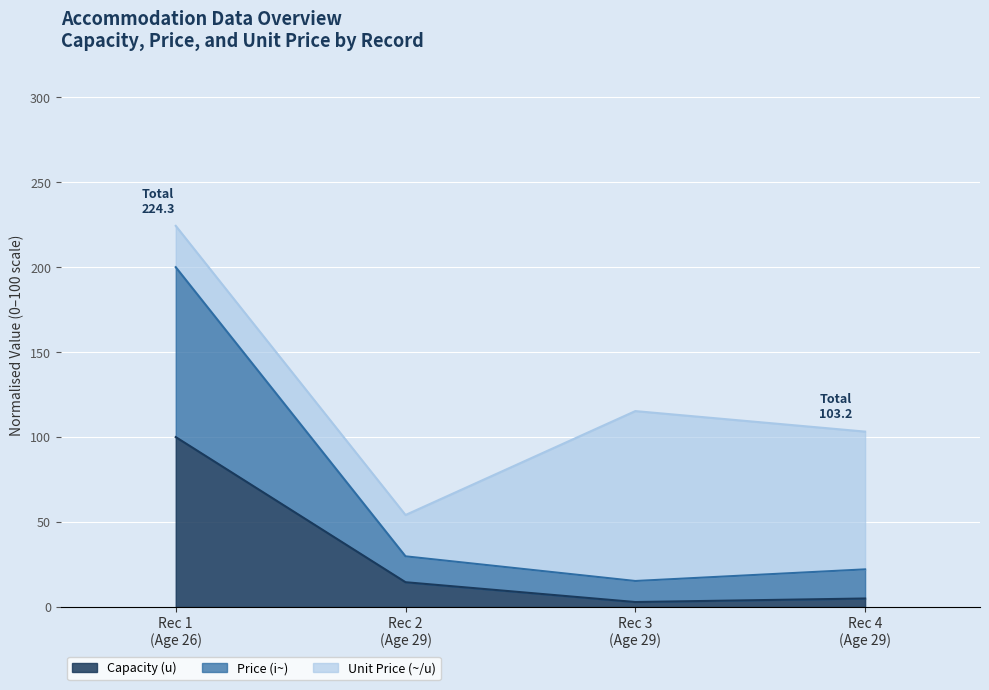

Where does the Price (i~) series first go above 29?

Rec 1 (Age 26)